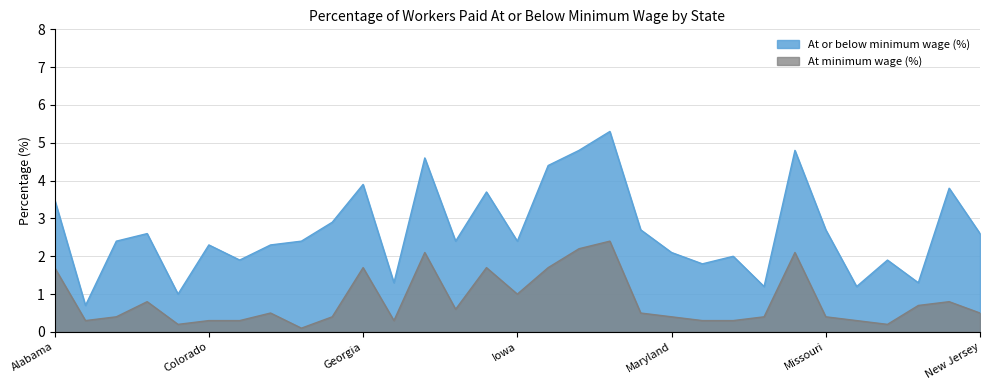

At which category is the sum across all series the highest?

Louisiana